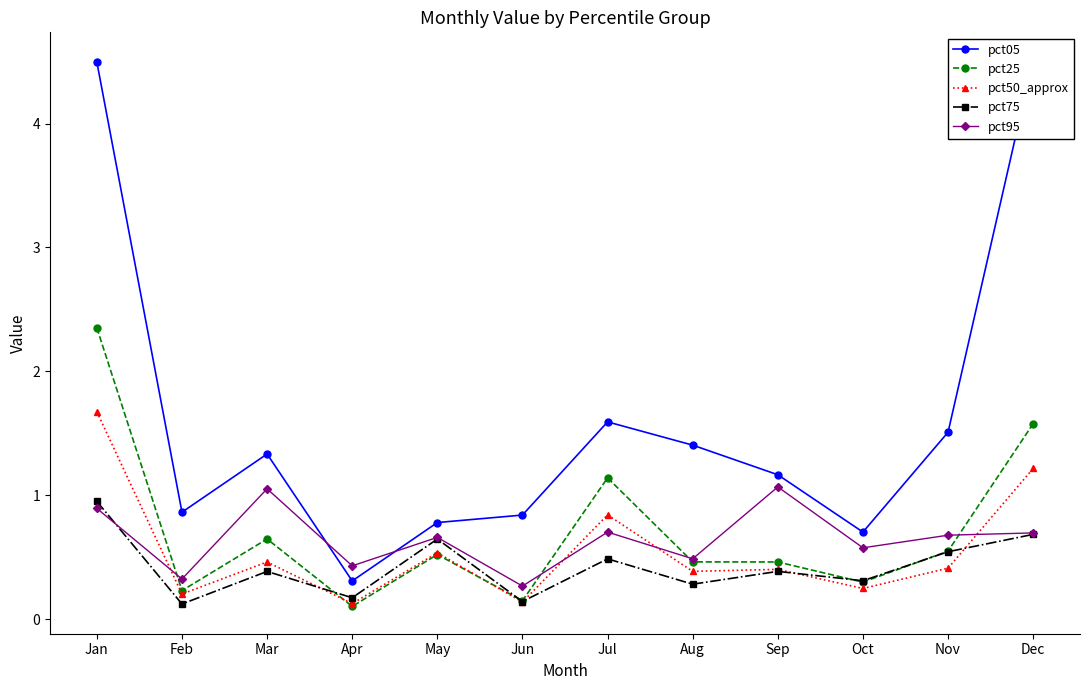

Which series has the largest total across all categories?

pct05